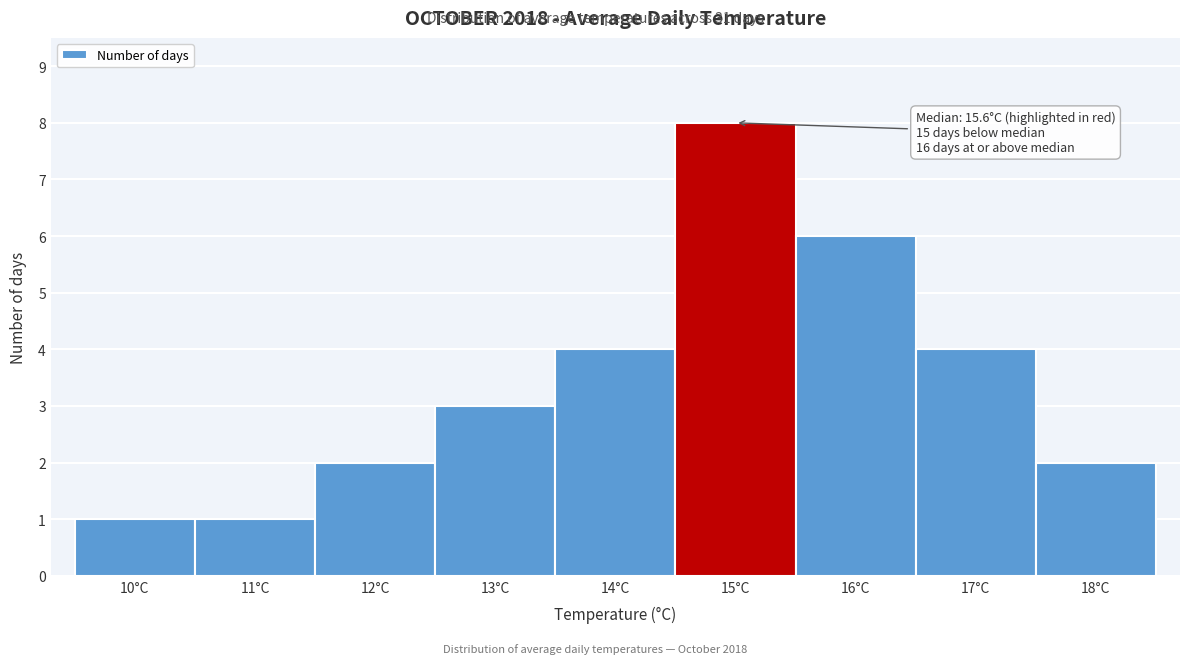

Reading left to right, transcribe all the data shown in this chart.

10°C=1	11°C=1	12°C=2	13°C=3	14°C=4	15°C=8	16°C=6	17°C=4	18°C=2